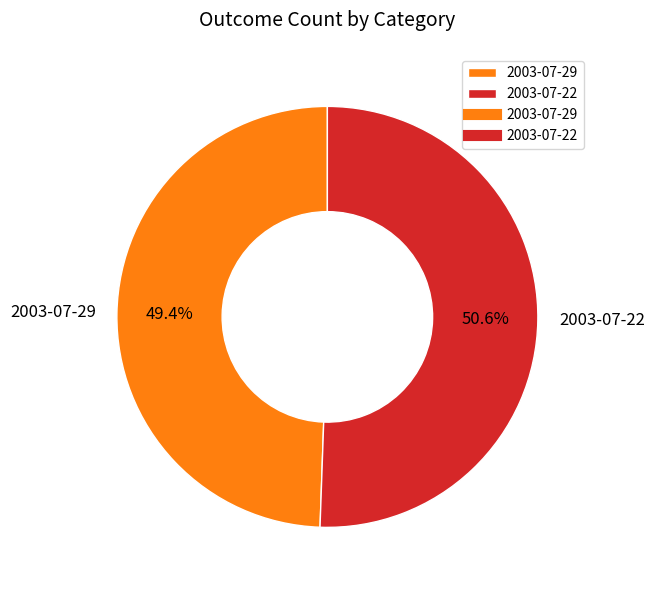

Which slice represents more than half of the pie?

2003-07-22